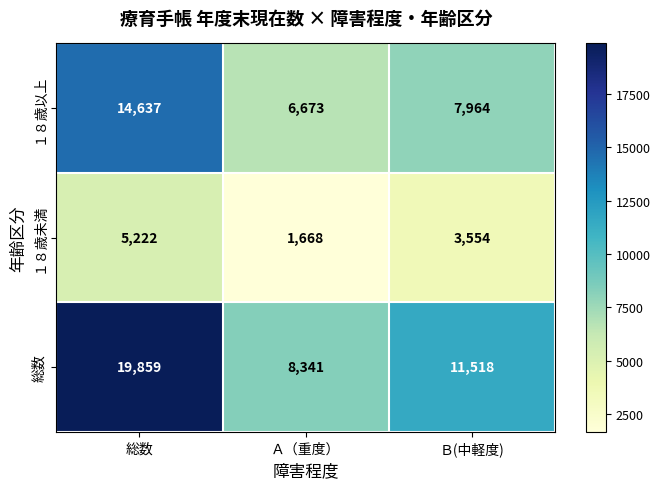

Reading right to left, what are all the values shown in this chart?

１８歳以上: 7964	6673	14637
１８歳未満: 3554	1668	5222
総数: 11518	8341	19859